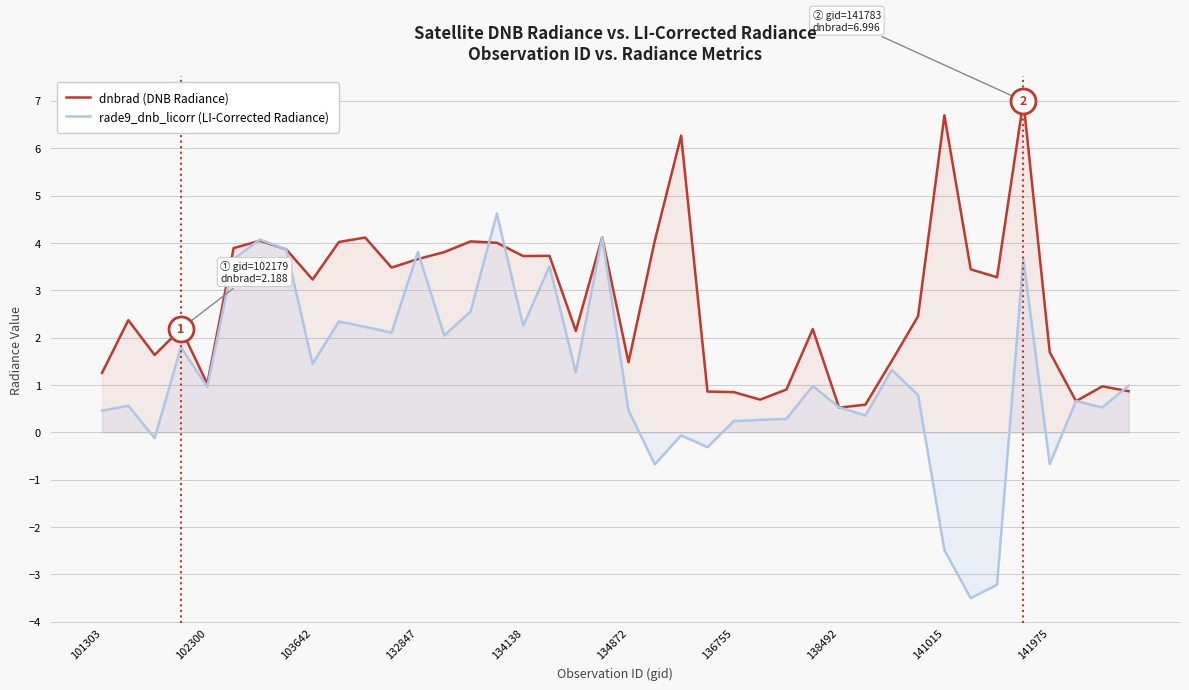

What position from the left is 18?

19